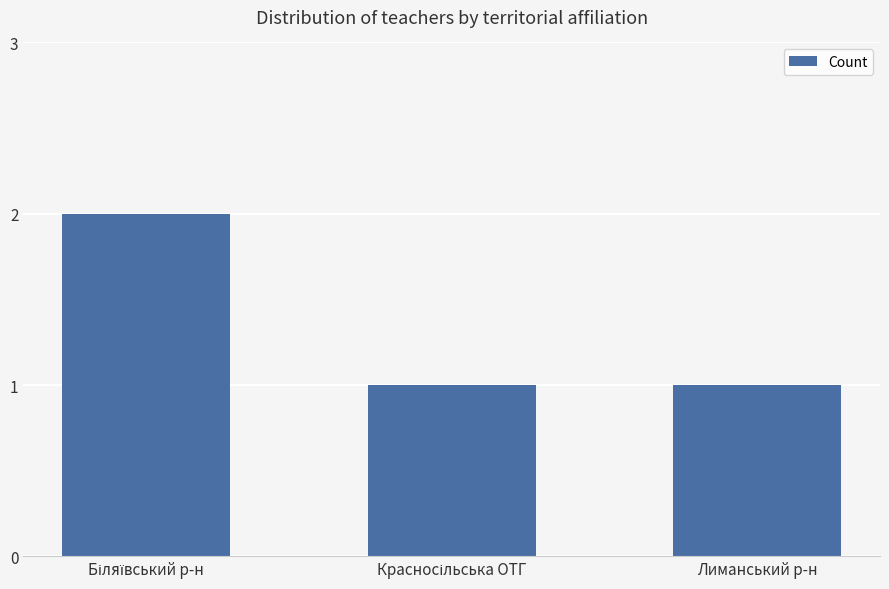

Count the values in the range 1 to 2.

3